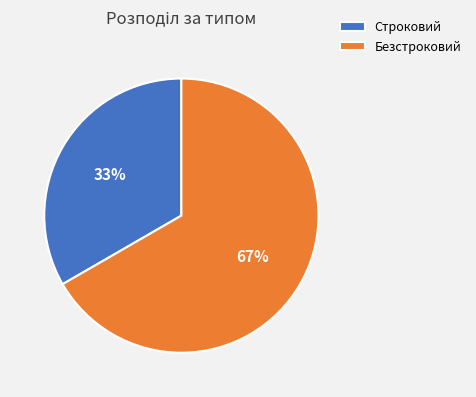

Between Безстроковий and Строковий, which is larger?

Безстроковий